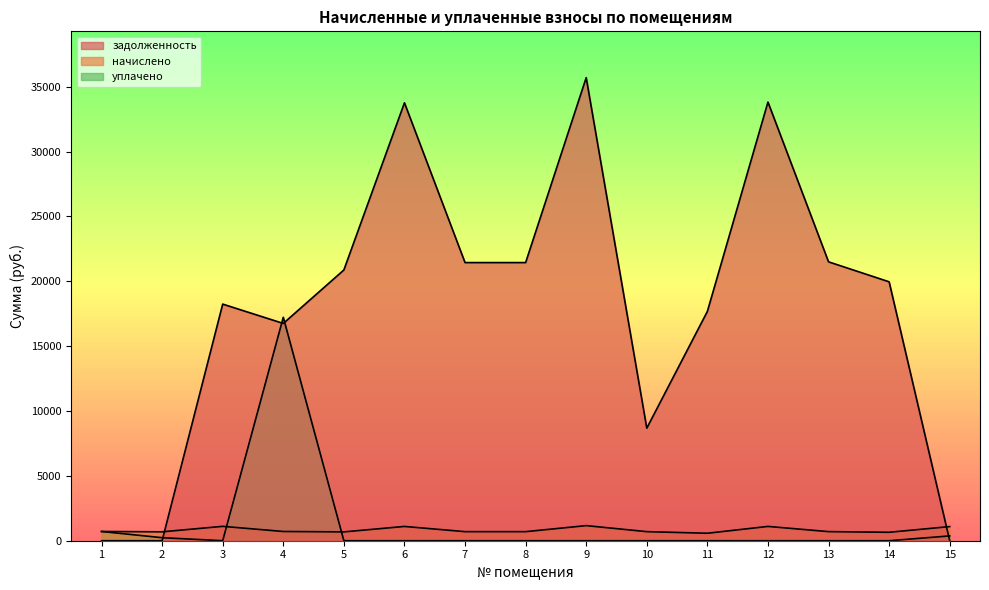

Count the number of categories in the chart.

15